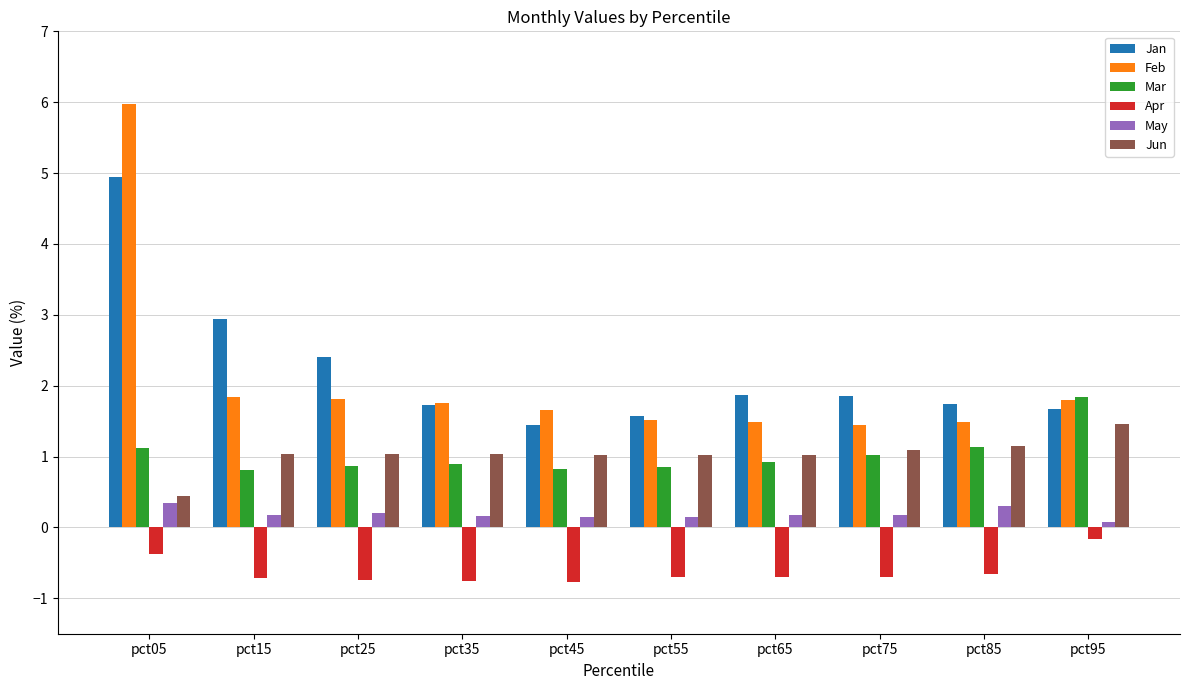

At pct45, list the series in order from largest to smallest.

Feb, Jan, Jun, Mar, May, Apr